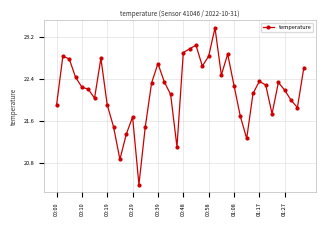

True or false: the data has more than 1 interior local peaks.

True